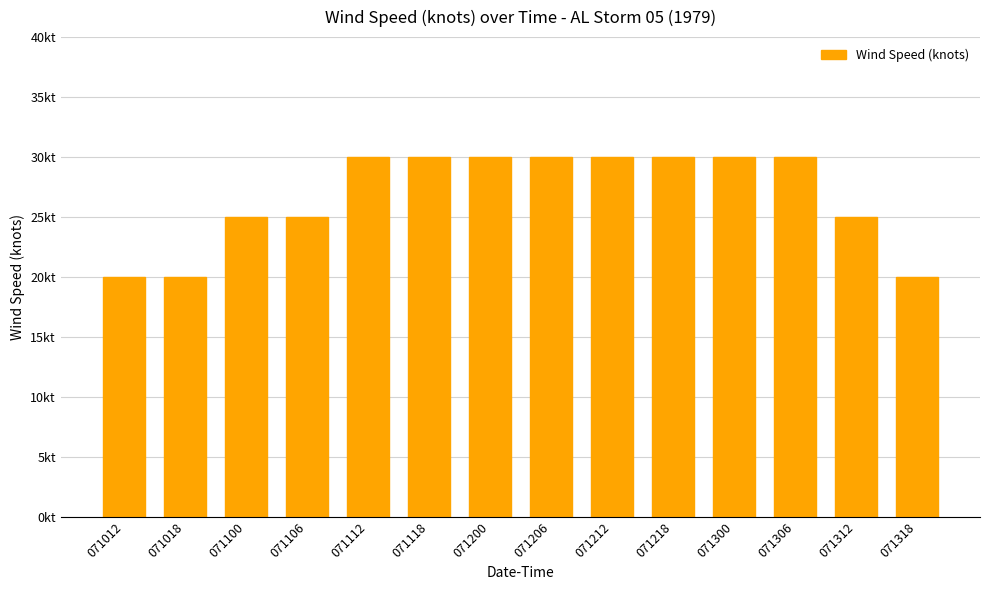

Does the chart contain any negative values?

No